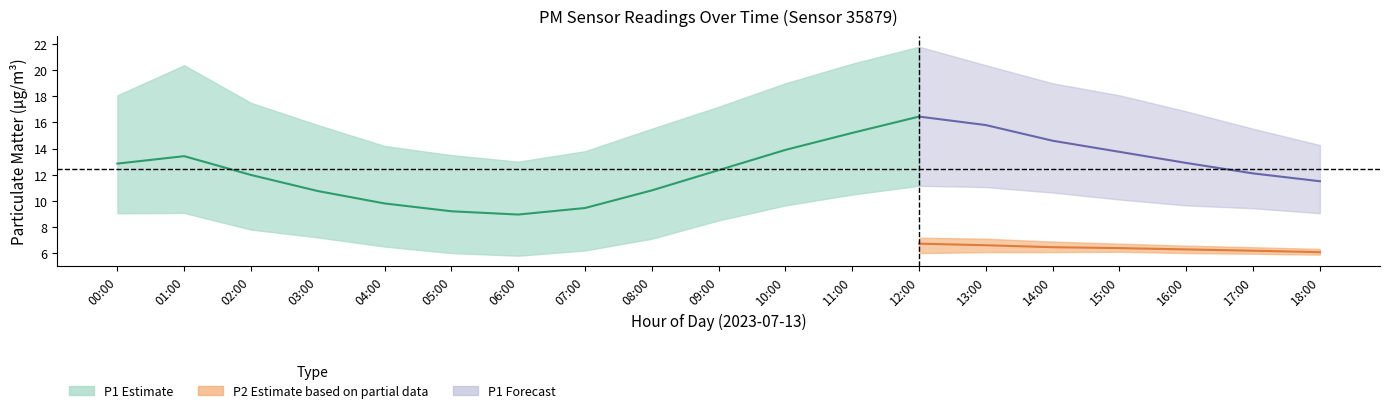

Count the number of categories in the chart.

19